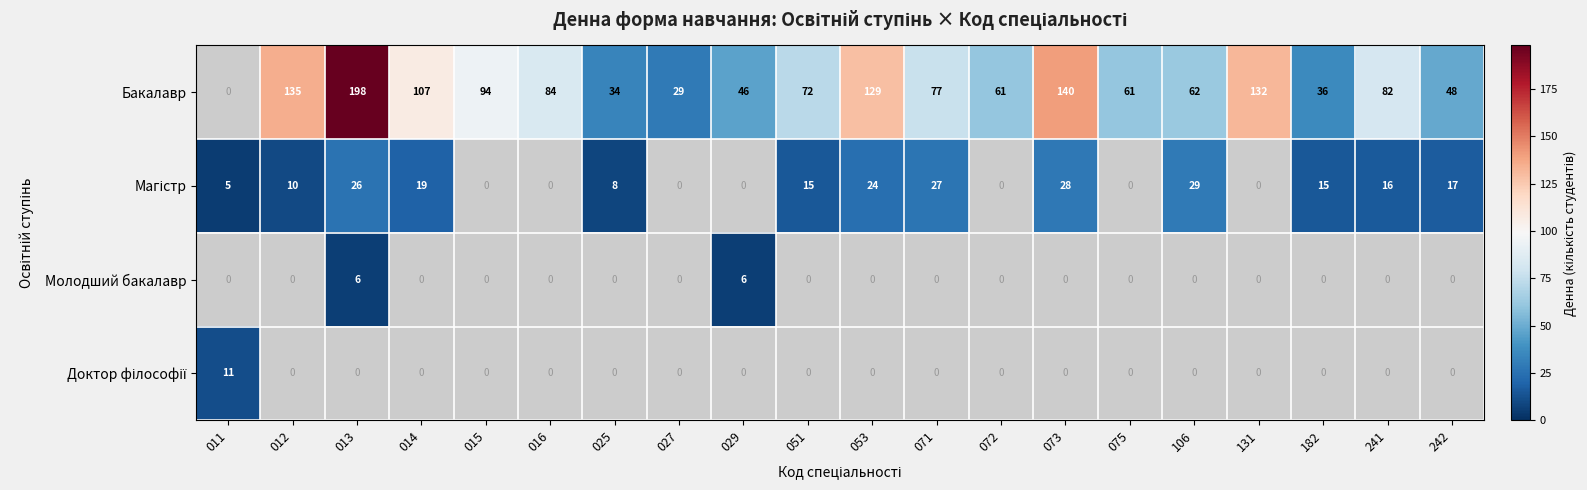

The value of Бакалавр at 015 is 164. True or false?

False